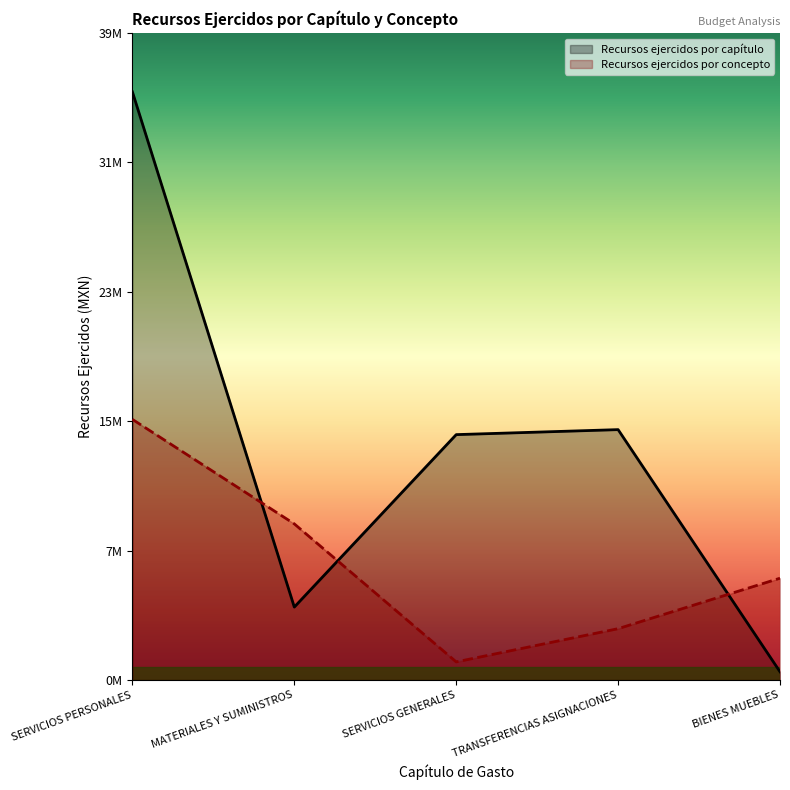

At which category is the sum across all series the highest?

SERVICIOS PERSONALES